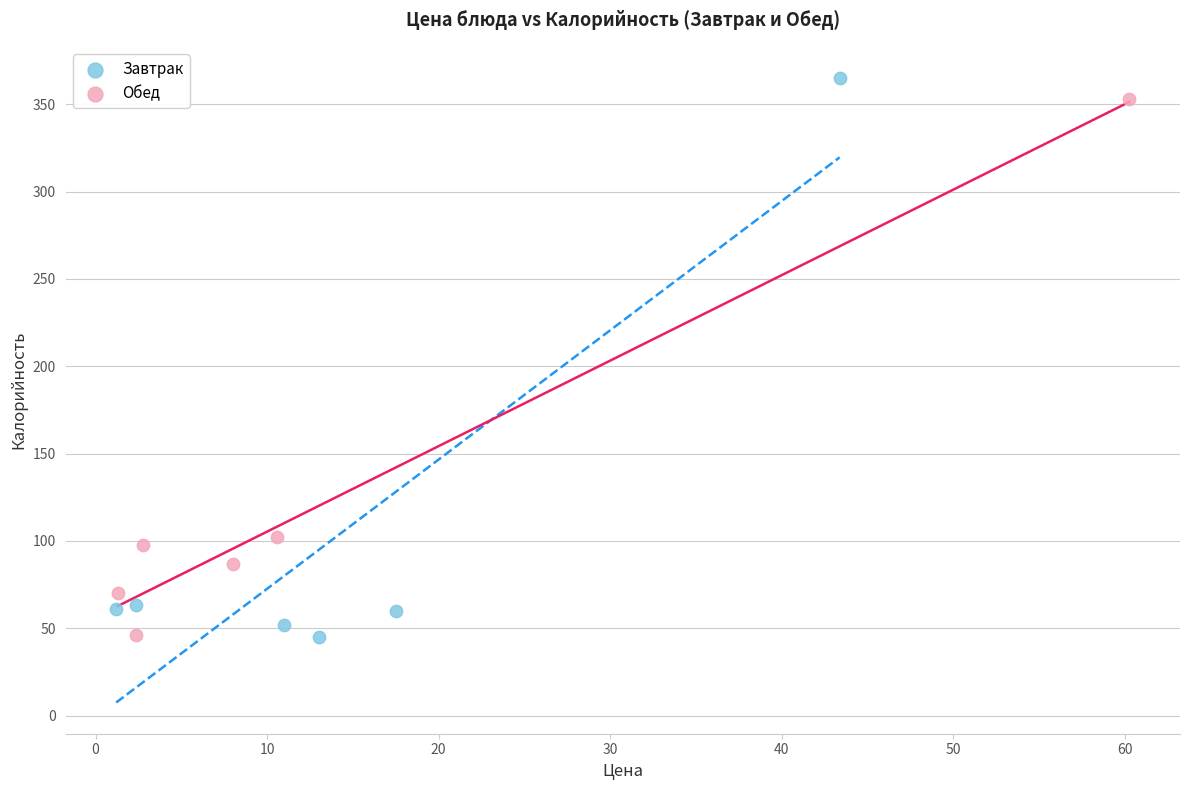

Which series has the largest Y range (max minus min)?

Завтрак